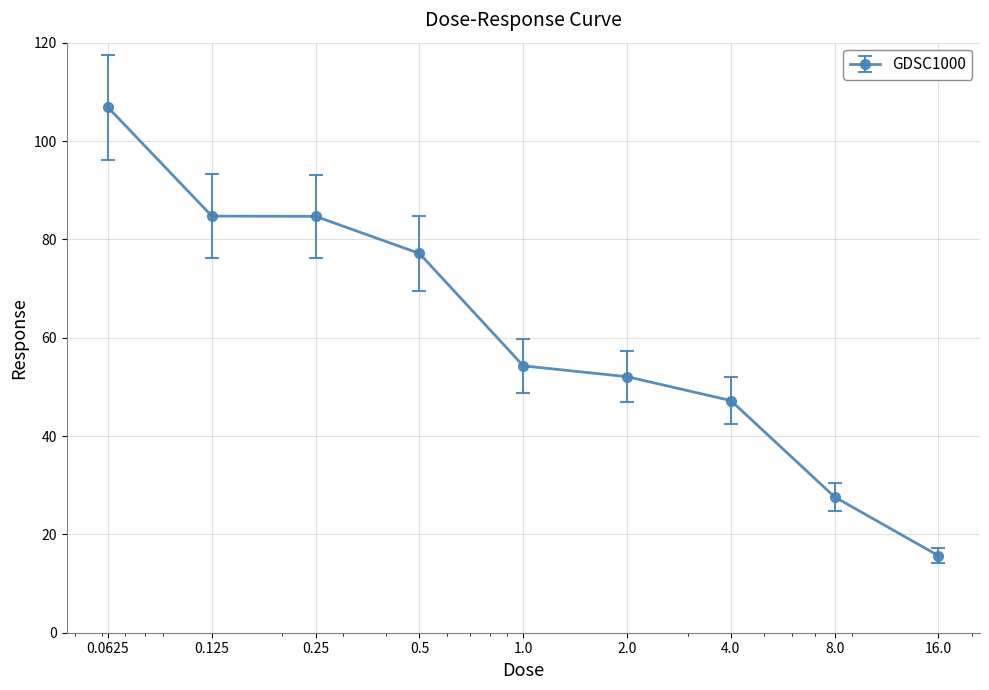

What is the value of the 9th point from the left?

15.7